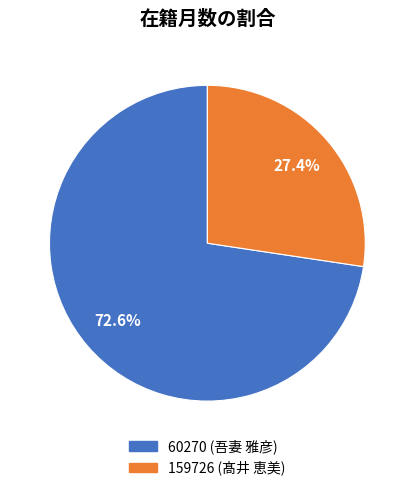

How many segments does this pie chart have?

2